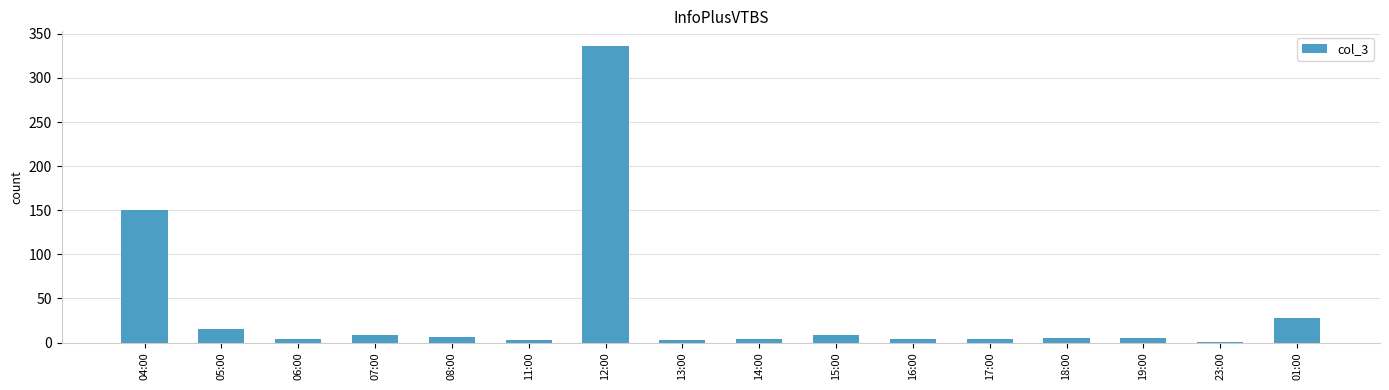

What is the ratio of the value at 05:00 to the value at 15:00?

1.7